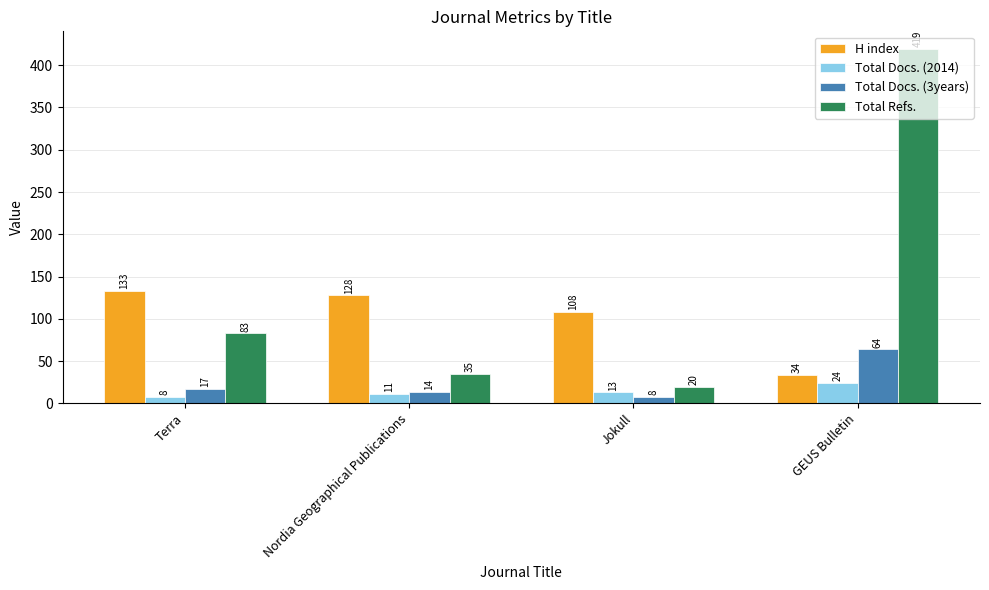

At which label is Total Refs. closest to 219?

Terra